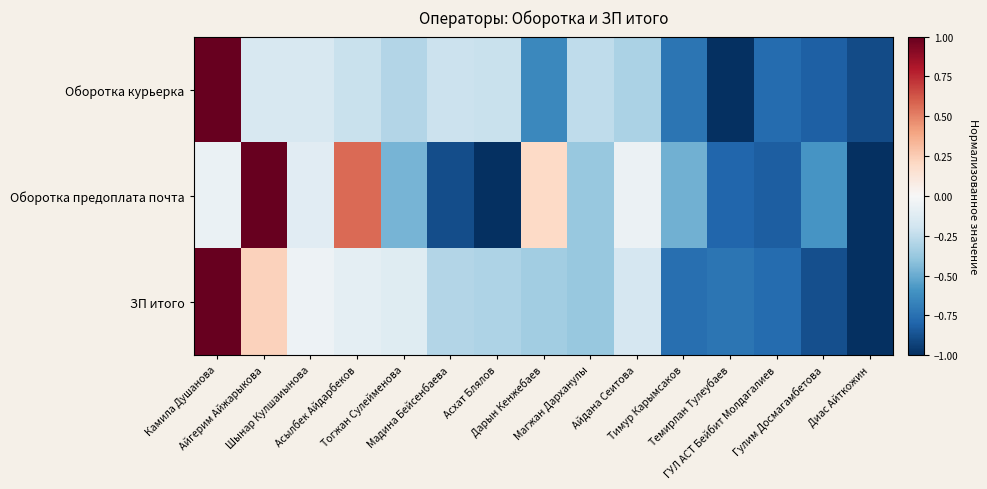

Which series has the widest spread of values?

Оборотка курьерка